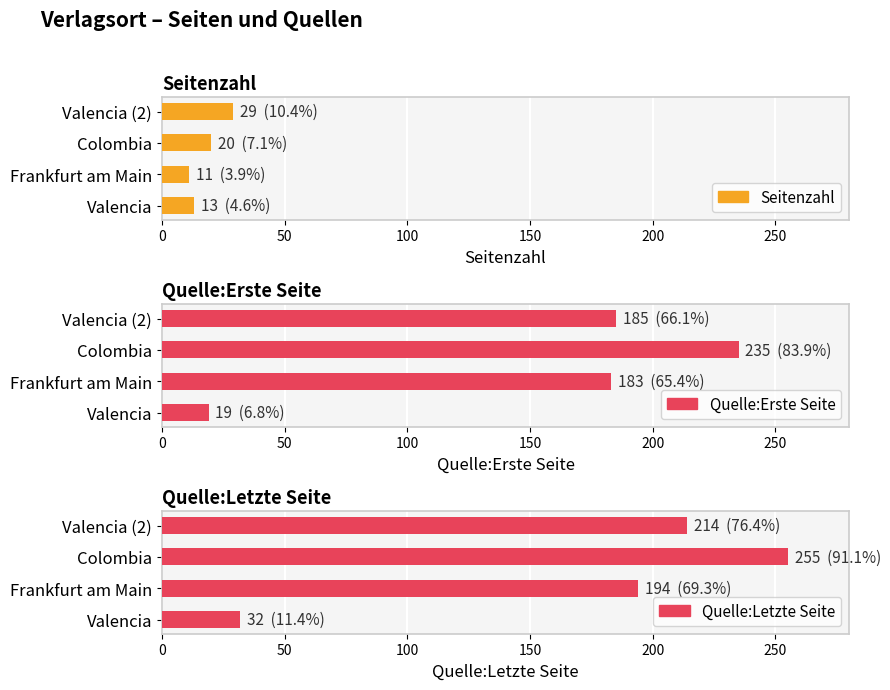

Which series has the widest spread of values?

Quelle:Letzte Seite